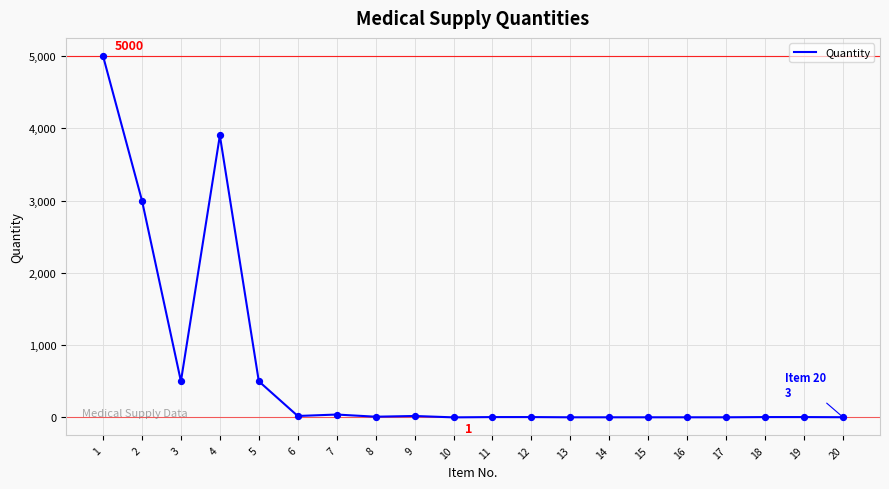

Which has a higher value, 5 or 1?

1